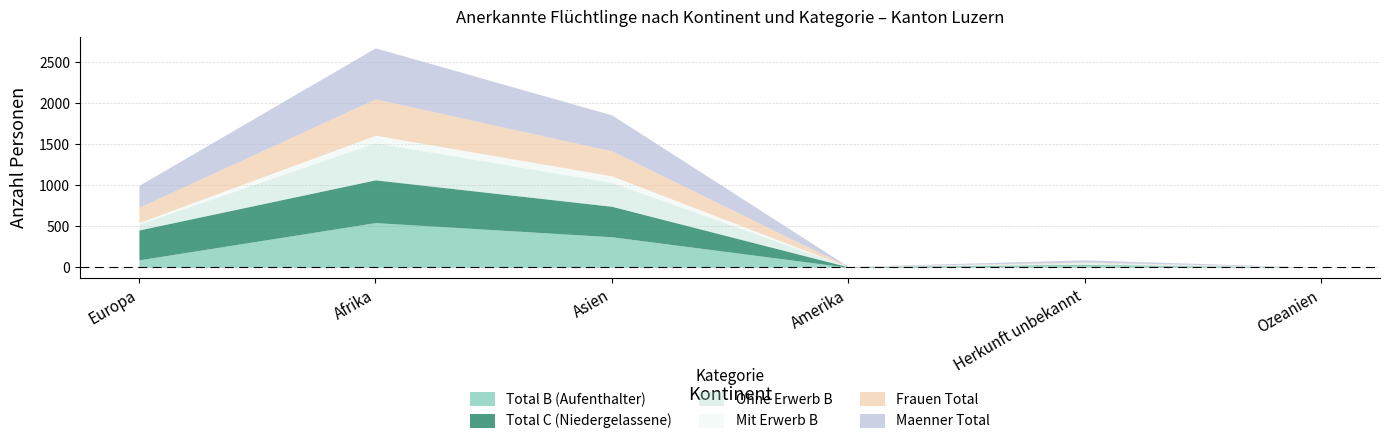

List the series in order of their peak value, highest first.

Maenner Total, Total B (Aufenthalter), Total C (Niedergelassene), Ohne Erwerb B, Frauen Total, Mit Erwerb B